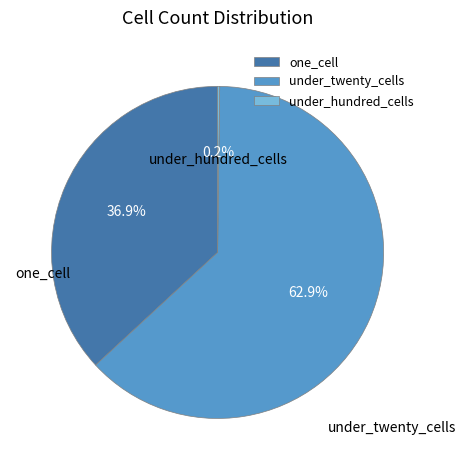

Which category has the biggest portion of the pie?

under_twenty_cells